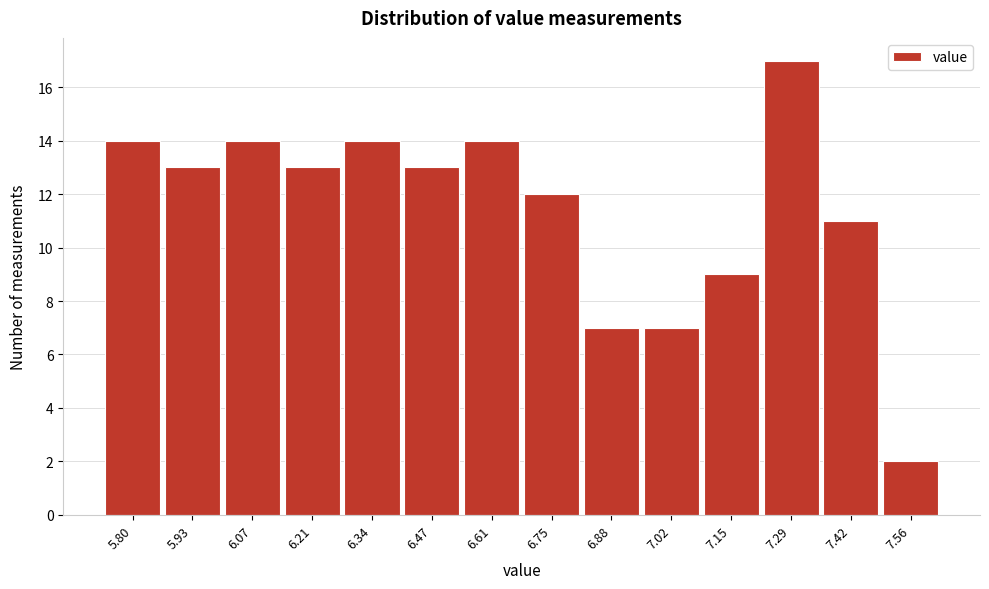

Reading left to right, extract all data points from this chart.

14	13	14	13	14	13	14	12	7	7	9	17	11	2